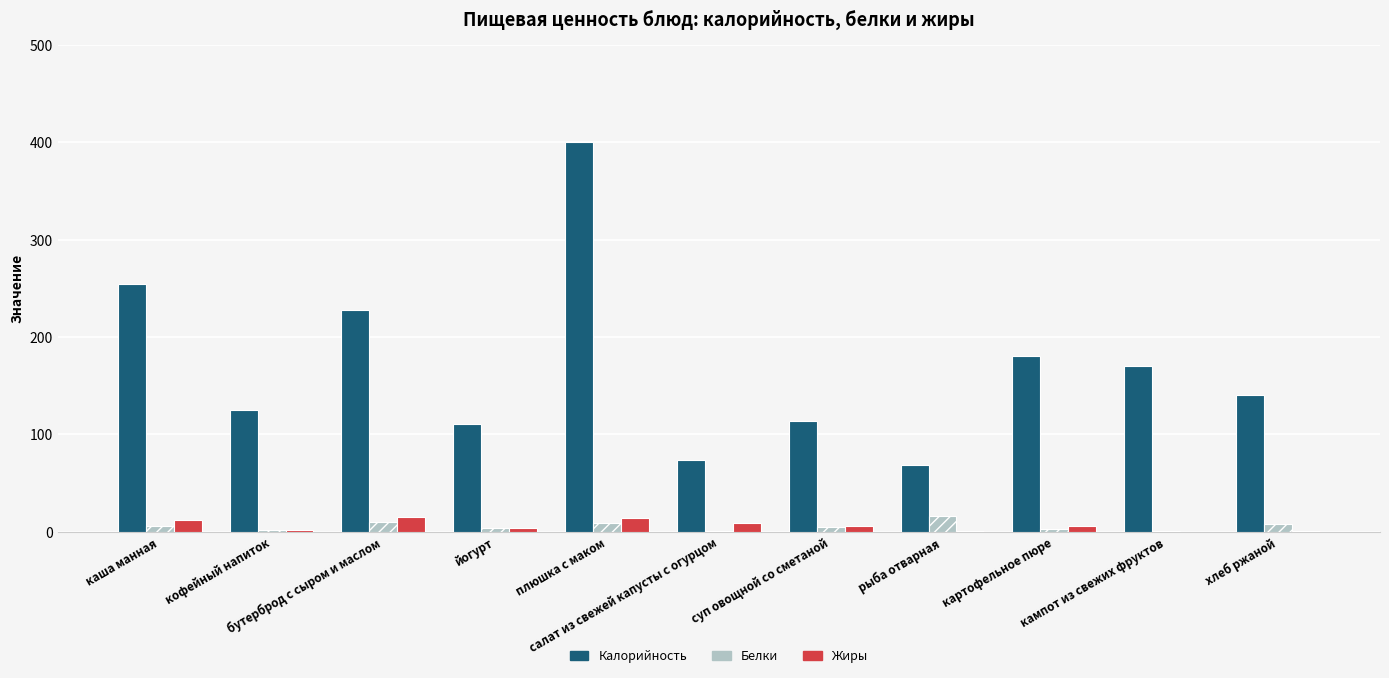

Is it true that Калорийность equals 19.5 at рыба отварная?

False